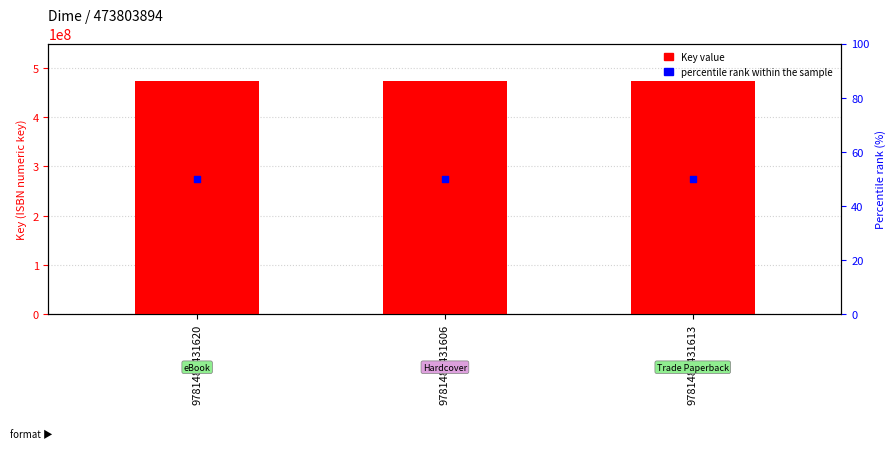

Which series contains the highest Y value?

Key value